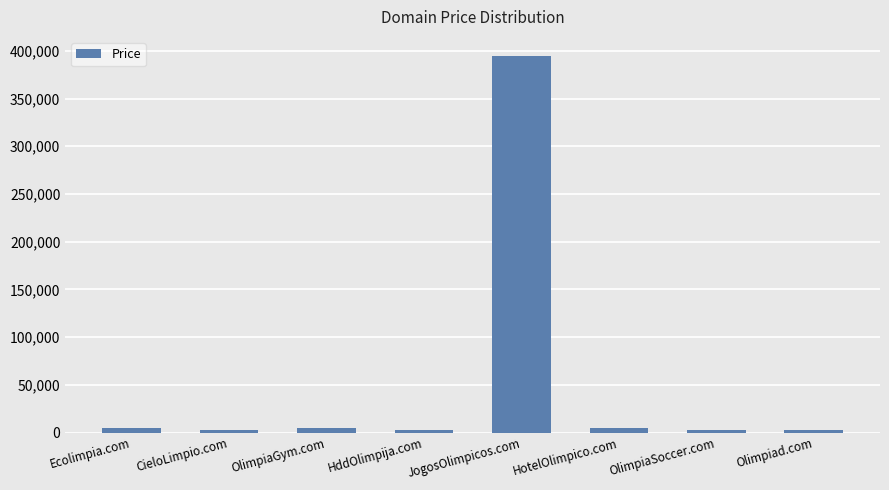

At which category does the chart reach its peak across all series?

JogosOlimpicos.com